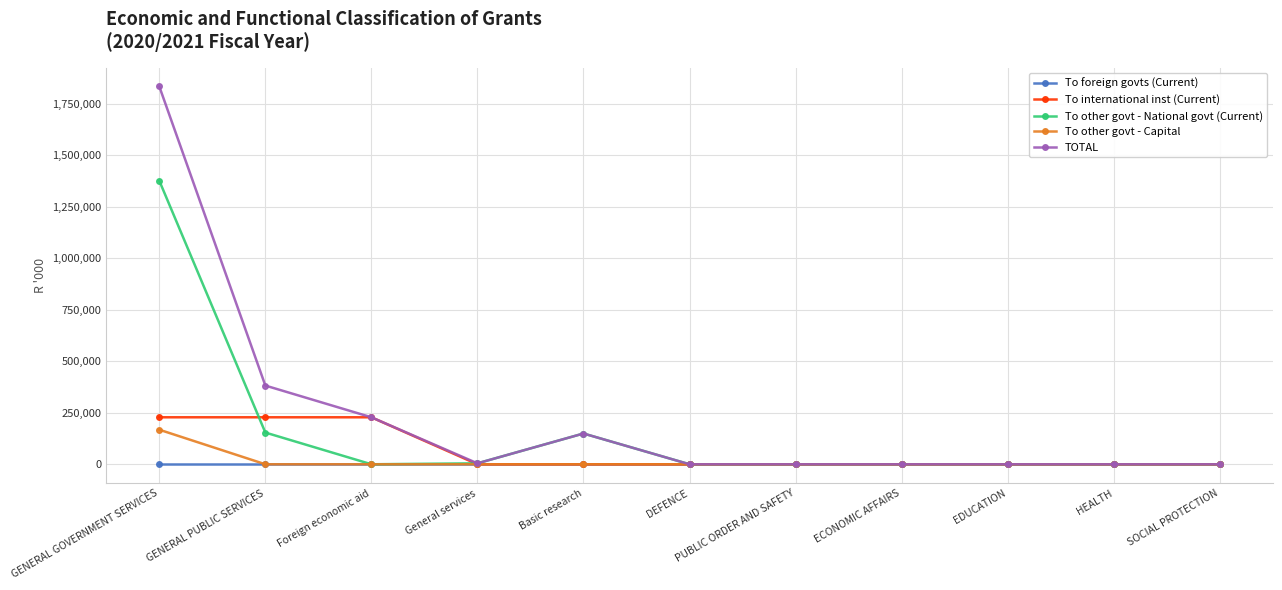

At which category does TOTAL reach its first local peak?

Basic research